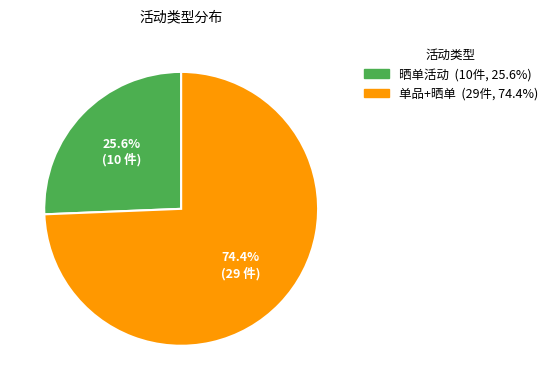

To the nearest percent, what is the difference between the 晒单活动 and 单品+晒单 slice percentages?

49%